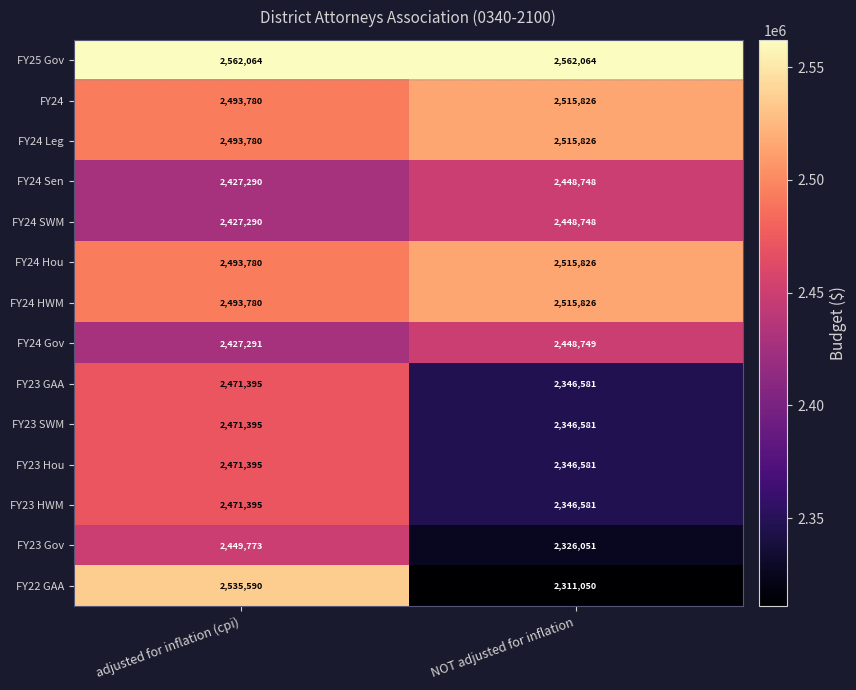

Between adjusted for inflation (cpi) and NOT adjusted for inflation, which series saw the biggest shift?

FY22 GAA